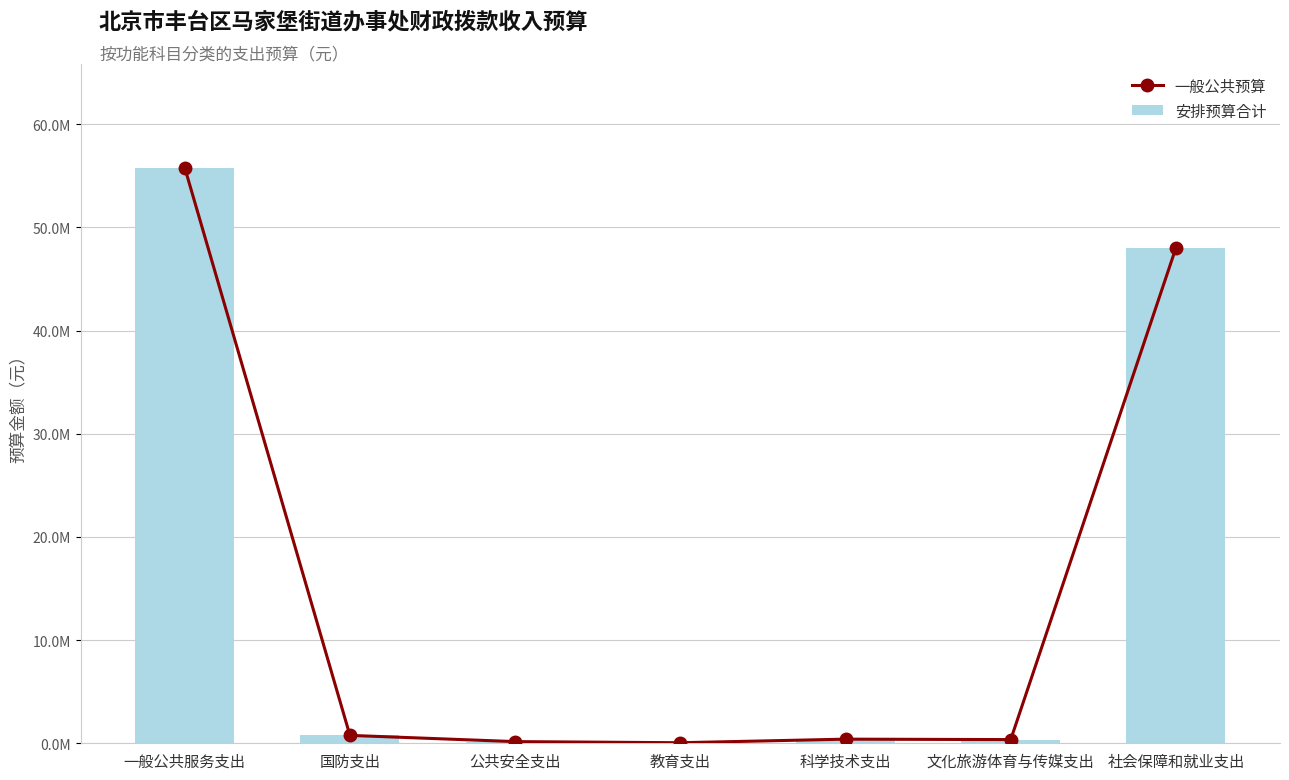

List the series in order of their peak value, highest first.

一般公共预算, 安排预算合计